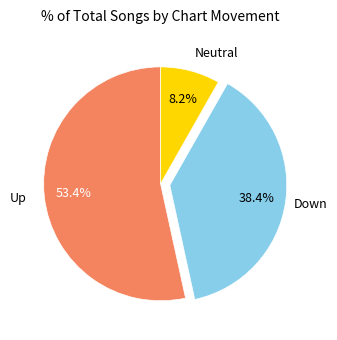

What is the largest slice in the pie chart?

Up